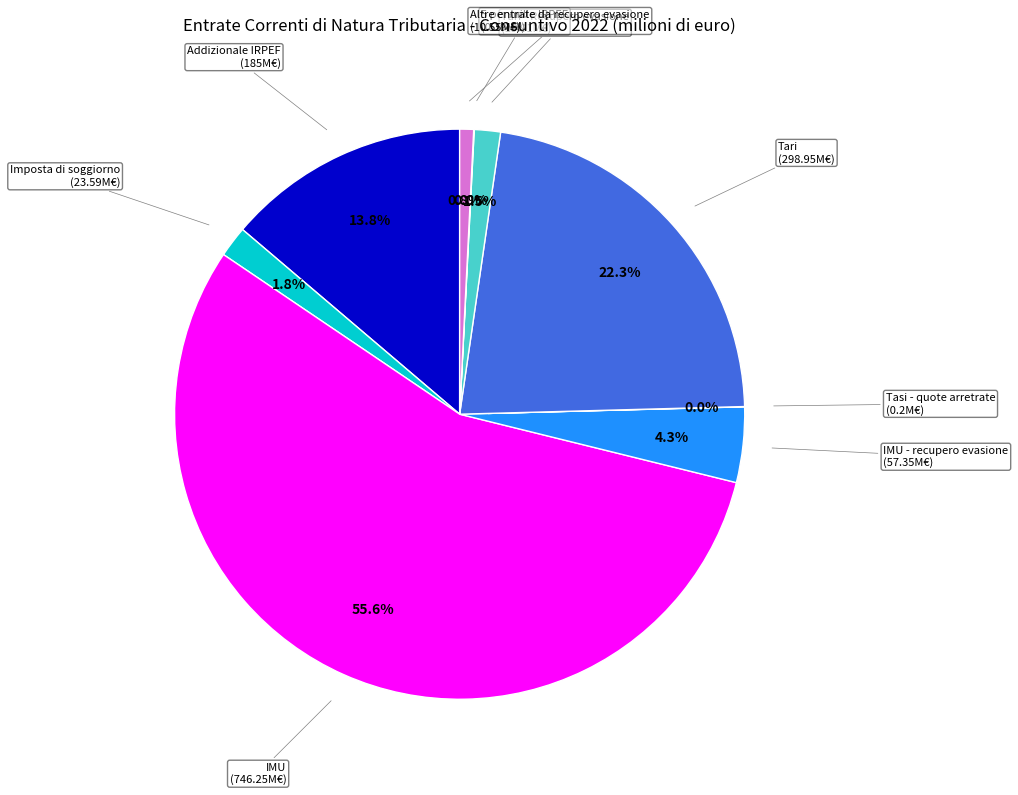

Is there a majority slice in this chart?

Yes